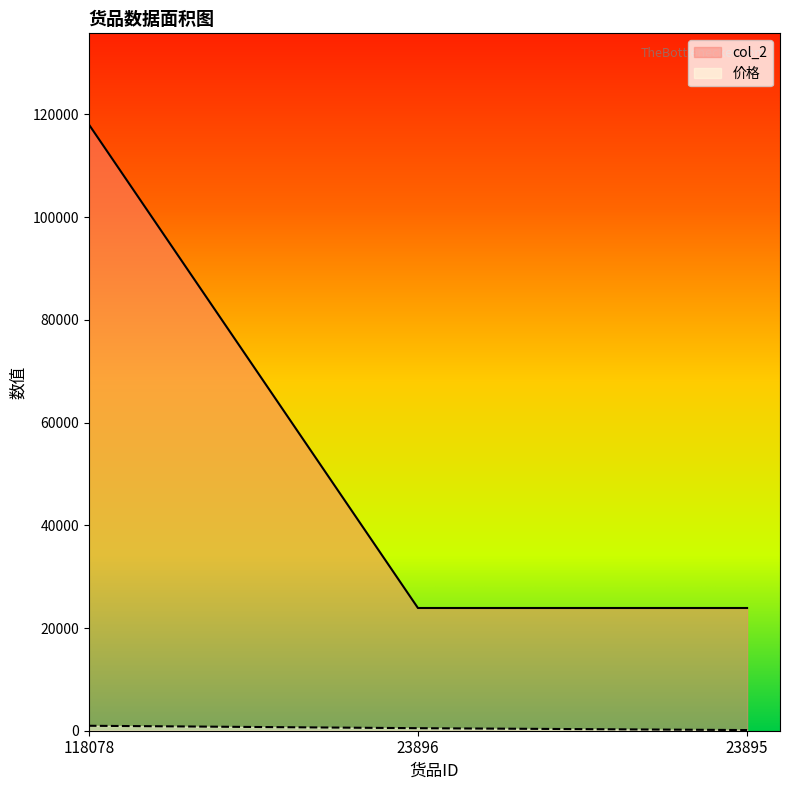

Which series has the largest total across all categories?

col_2